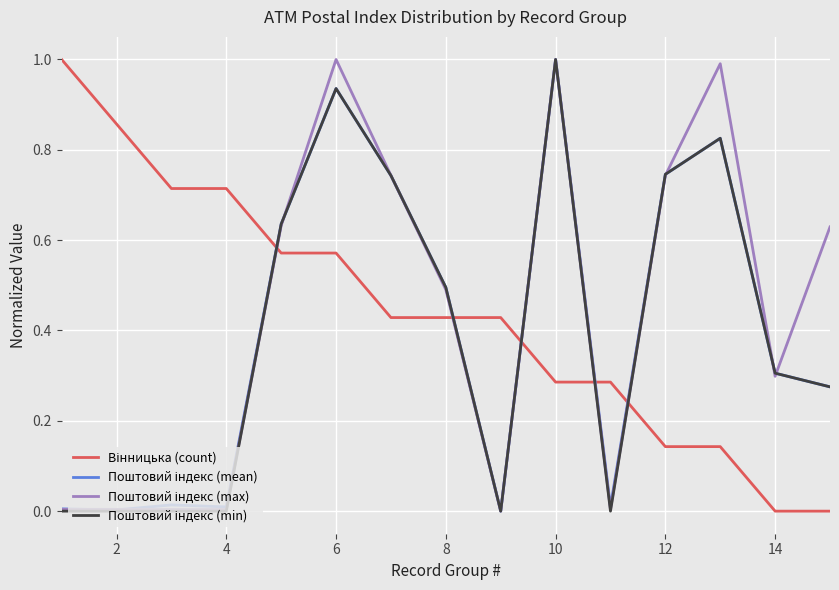

Reading right to left, list all the values displayed in this chart.

Вінницька (count): 0.0	0.0	0.1	0.1	0.3	0.3	0.4	0.4	0.4	0.6	0.6	0.7	0.7	0.9	1.0
Поштовий індекс (mean): 0.3	0.3	0.8	0.7	0.0	1.0	0.0	0.5	0.7	0.9	0.6	0.0	0.0	0.0	0.0
Поштовий індекс (max): 0.6	0.3	1.0	0.7	0.0	1.0	0.0	0.5	0.7	1.0	0.6	0.0	0.0	0.0	0.0
Поштовий індекс (min): 0.3	0.3	0.8	0.7	0.0	1.0	0.0	0.5	0.7	0.9	0.6	0.0	0.0	0.0	0.0